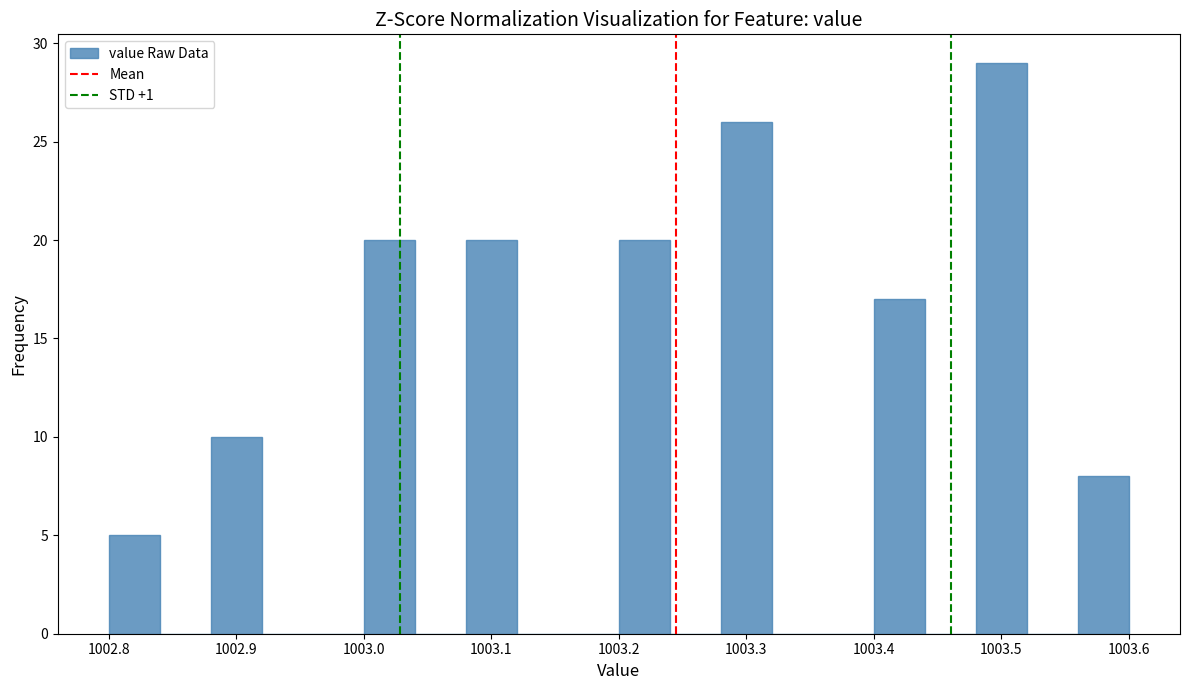

Which range on the x-axis has the tallest bar?

1003.48 to 1003.52